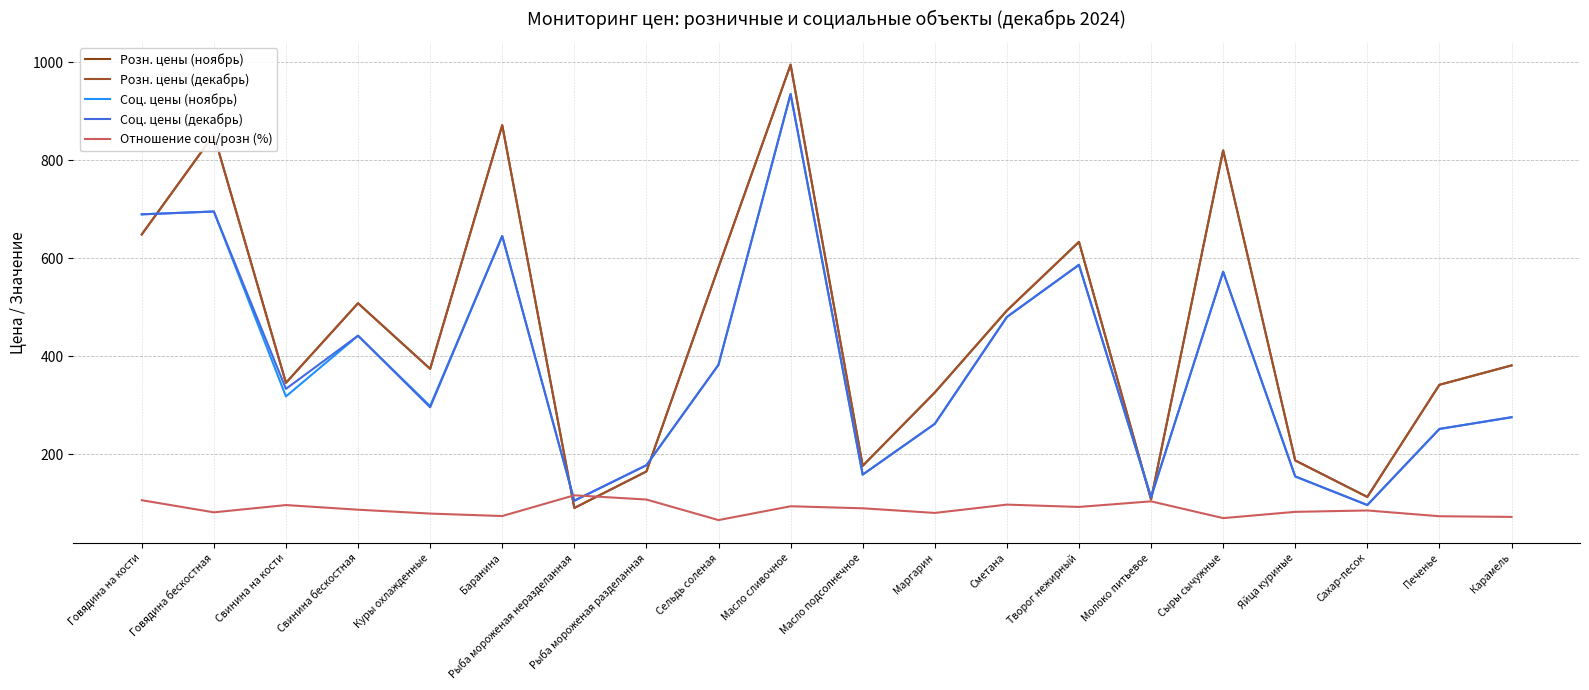

What is the approximate value of Соц. цены (декабрь) at Свинина на кости?

333.7